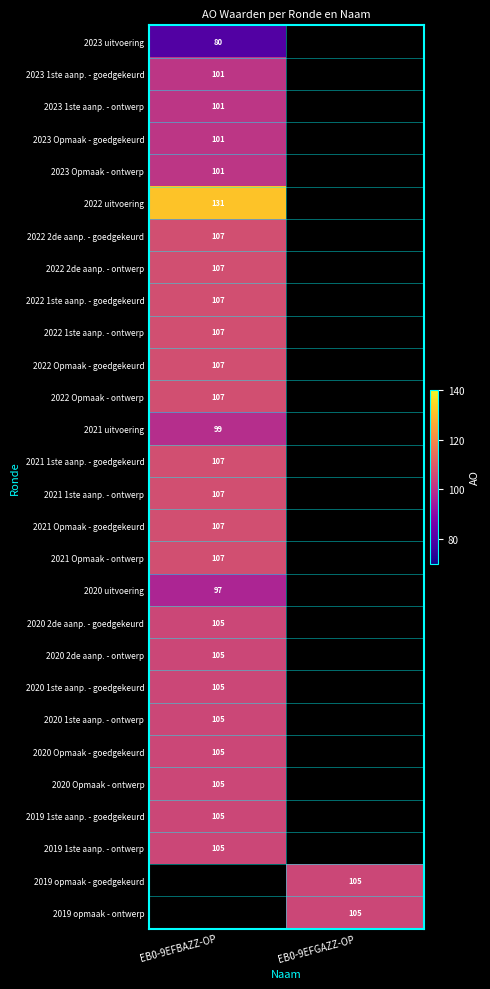

Is it true that 2021 Opmaak - goedgekeurd equals 107 at EB0-9EFBAZZ-OP?

True